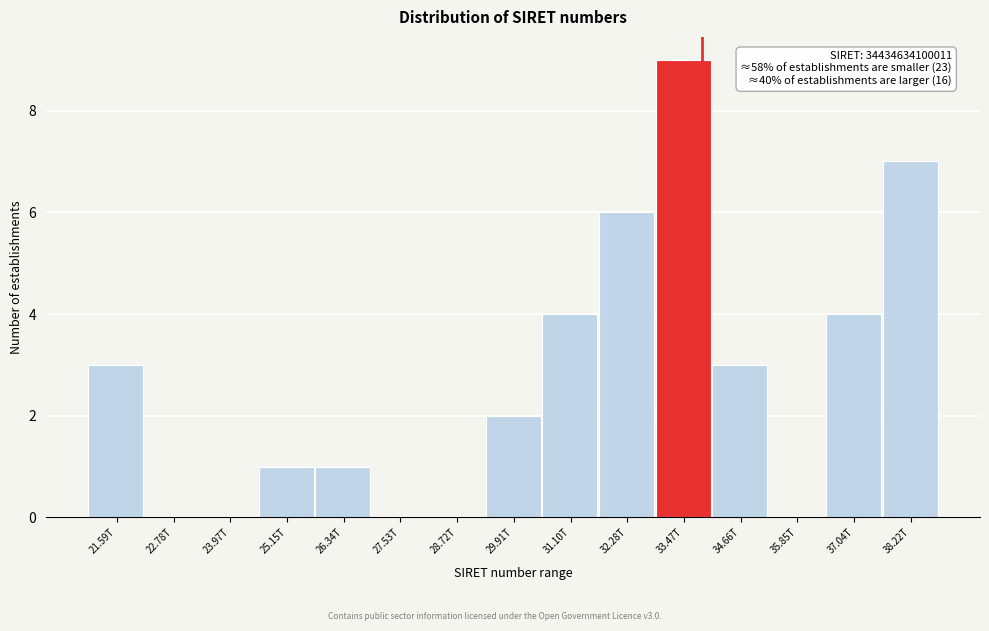

Reading left to right, extract all data points from this chart.

21.59T=3	22.78T=0	23.97T=0	25.15T=1	26.34T=1	27.53T=0	28.72T=0	29.91T=2	31.10T=4	32.28T=6	33.47T=9	34.66T=3	35.85T=0	37.04T=4	38.22T=7